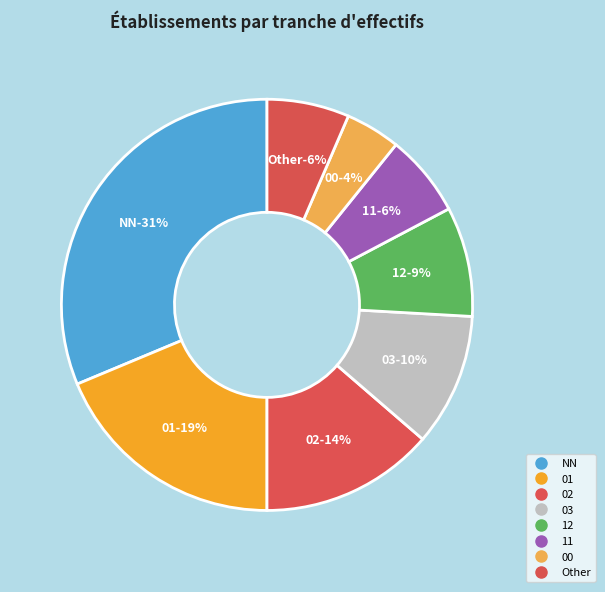

Which has a higher value, 03 or NN?

NN